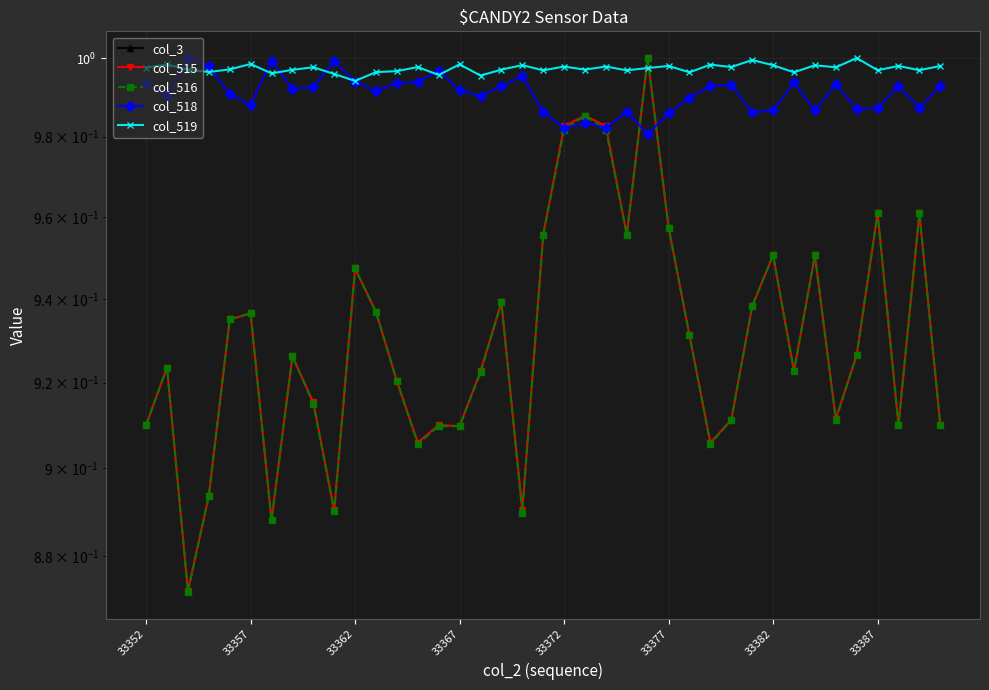

What value does the col_518 series have at 24?

1.0